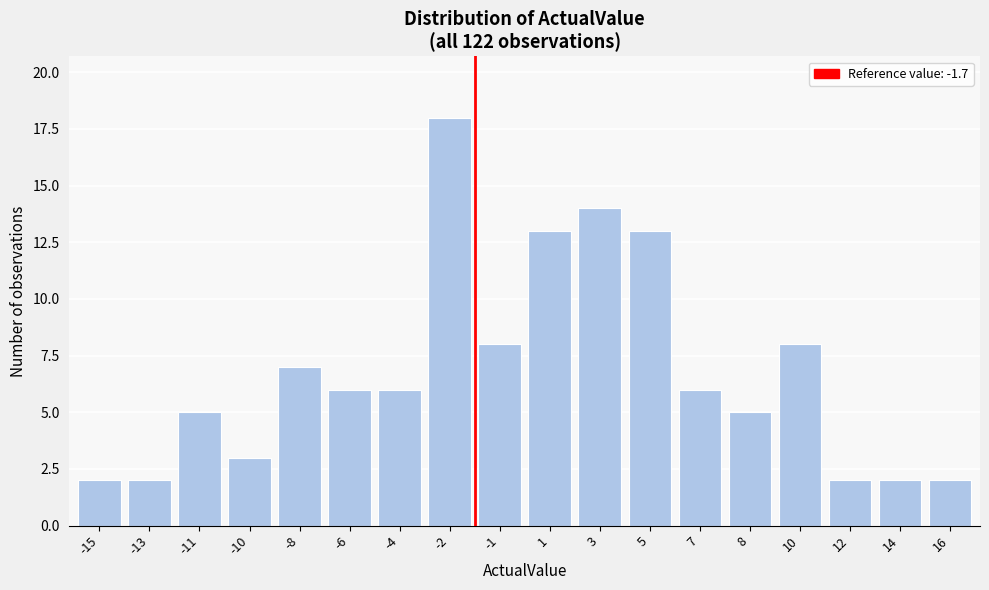

Reading left to right, list all the values displayed in this chart.

2	2	5	3	7	6	6	18	8	13	14	13	6	5	8	2	2	2